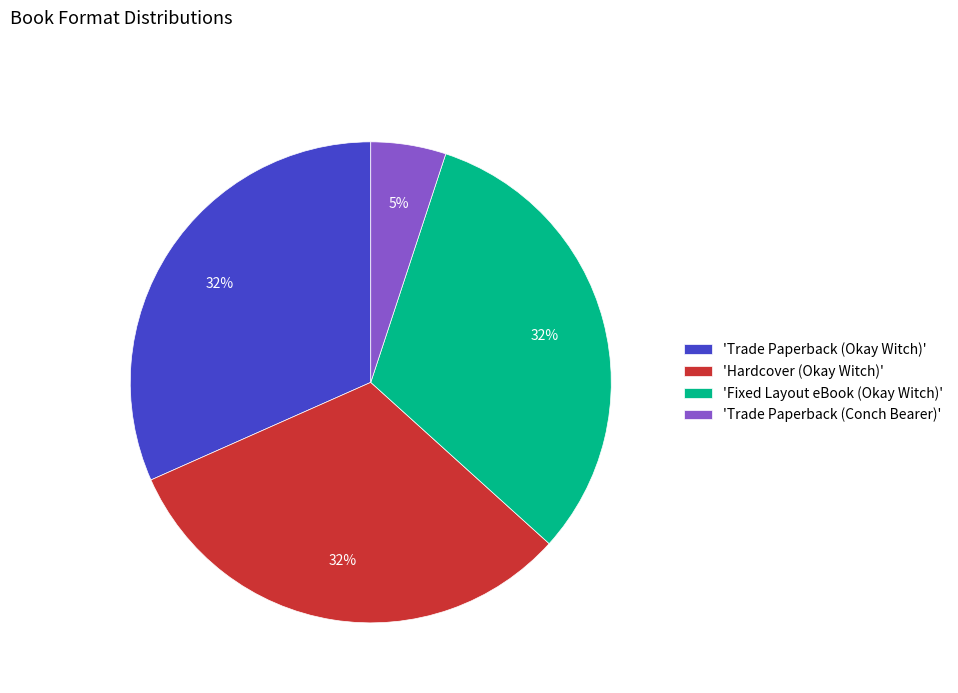

Which category has the smallest portion of the pie?

'Trade Paperback (Conch Bearer)'